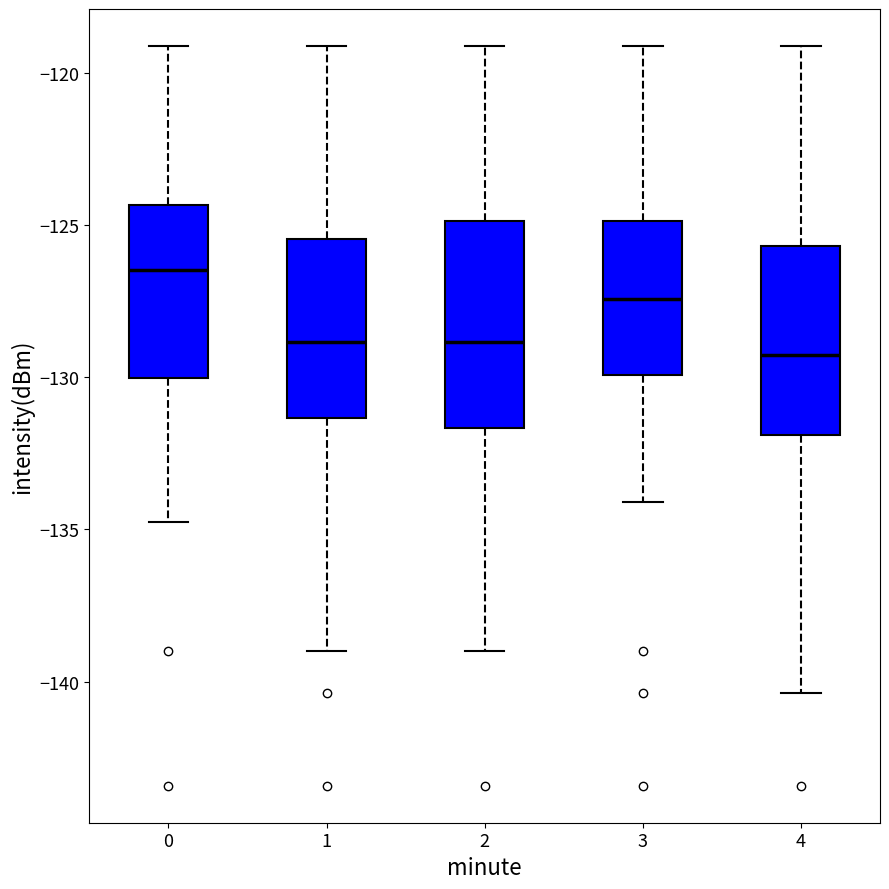

Reading left to right, transcribe this box plot: for each box, give where its median line is, the range the box spans, and where its two whiskers end, as read against the y-axis. The values are not printed on the chart, so give them approximately, as read against the axis.

0: median -126.5, box -130.0 to -124.5, whiskers -135.0 to -119.0
1: median -129.0, box -131.5 to -125.5, whiskers -139.0 to -119.0
2: median -129.0, box -131.5 to -125.0, whiskers -139.0 to -119.0
3: median -127.5, box -130.0 to -125.0, whiskers -134.0 to -119.0
4: median -129.5, box -132.0 to -125.5, whiskers -140.5 to -119.0